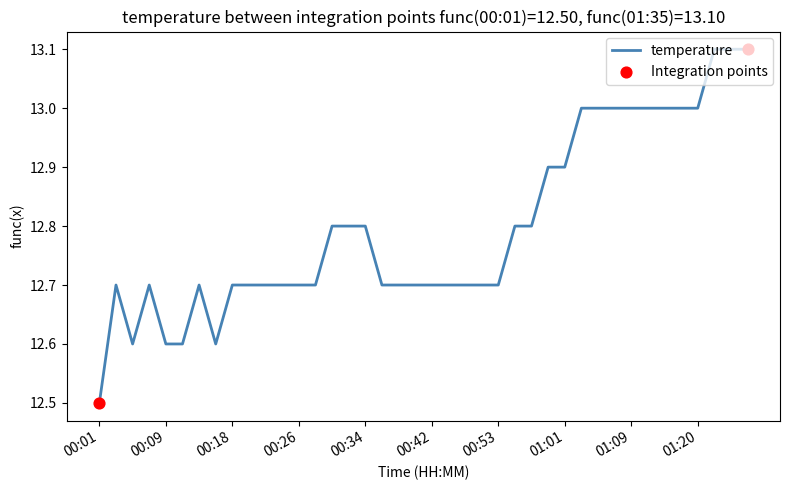

What is the maximum value shown in the chart?

13.1